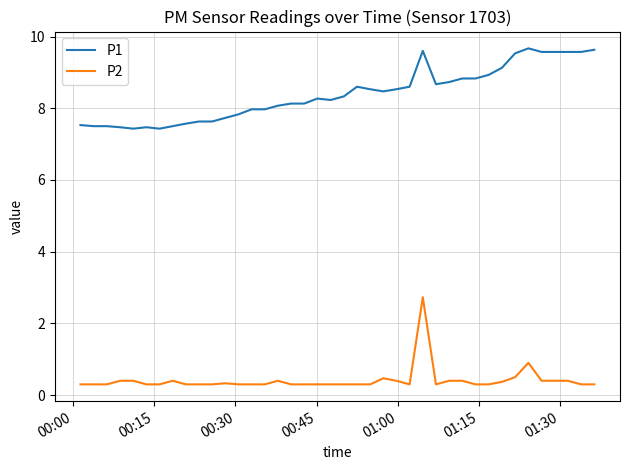

Which series has the largest total across all categories?

P1